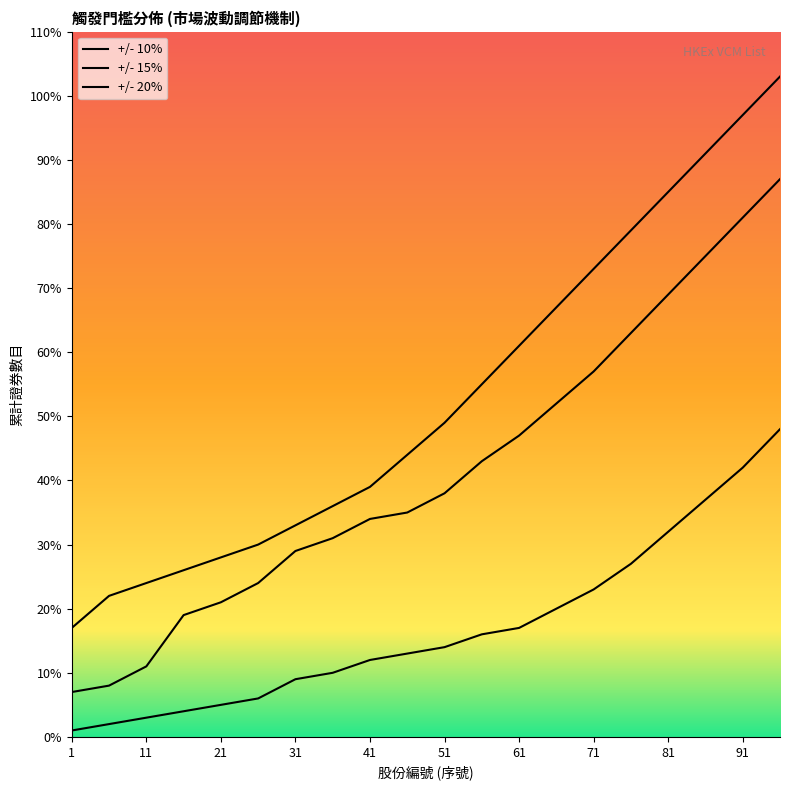

What is the minimum value for +/- 10%?

1